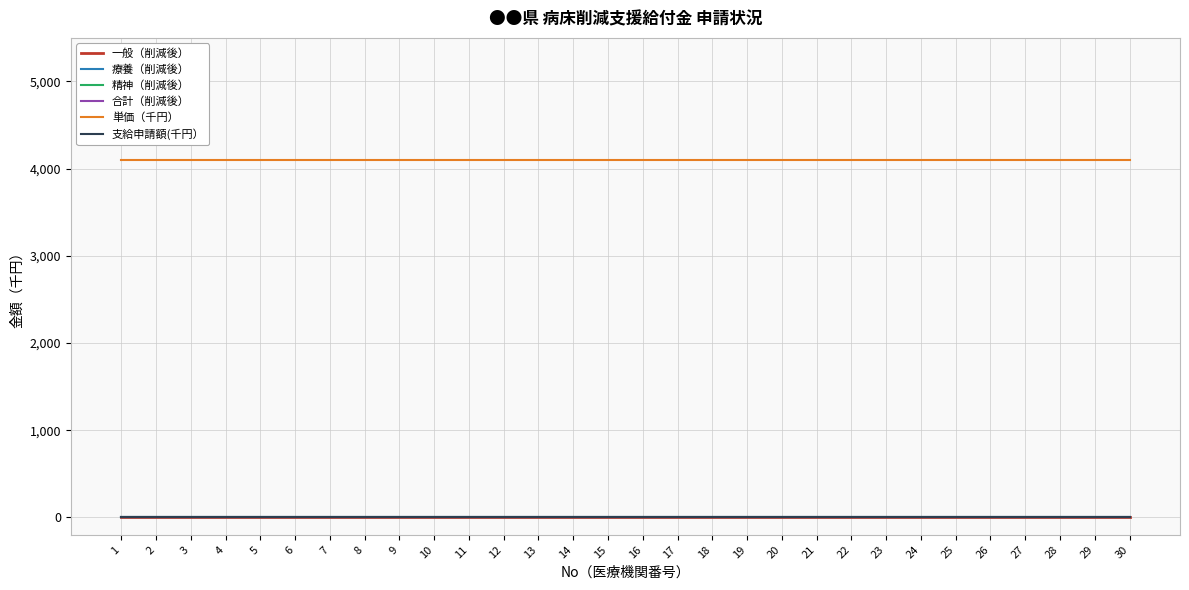

Does the chart have visible grid lines?

Yes